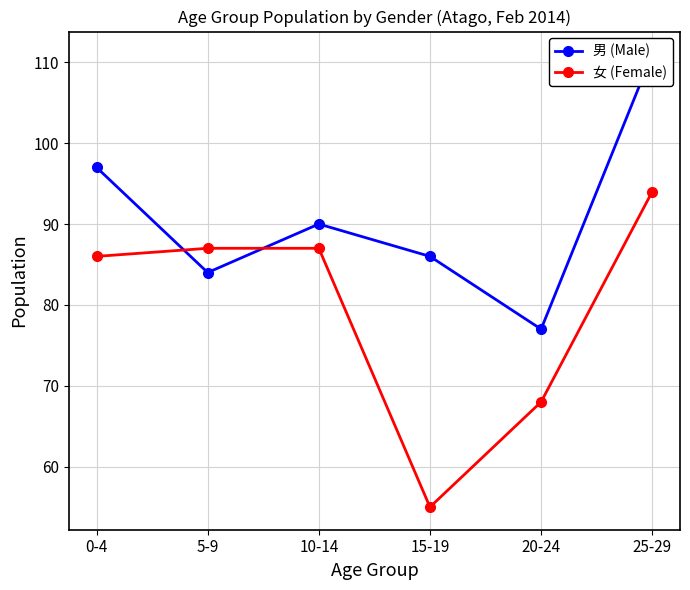

In 男 (Male), how many points are higher than both neighbors (excluding endpoints)?

1